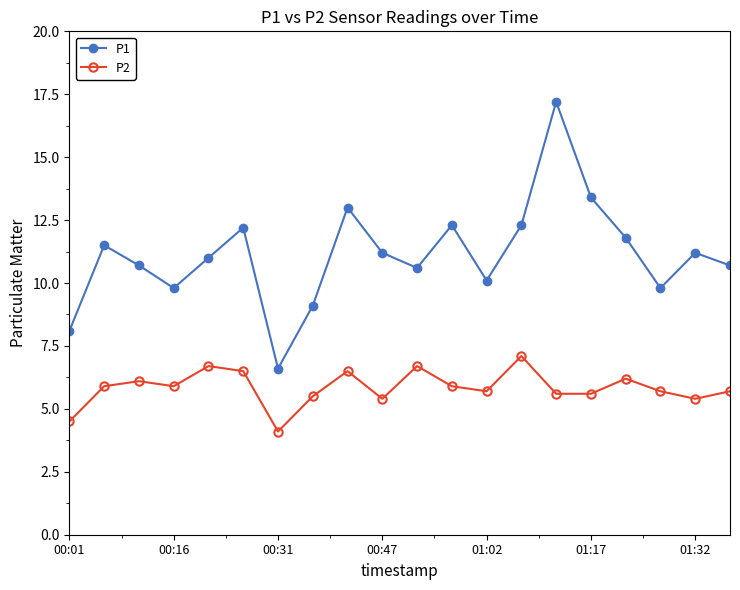

Which series has the largest total across all categories?

P1